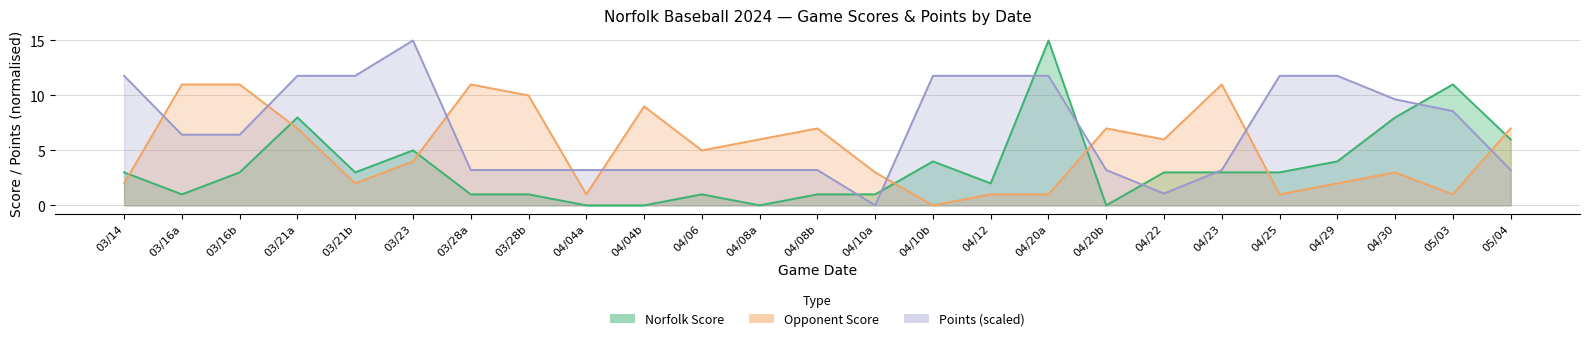

Count the number of data series in this chart.

3